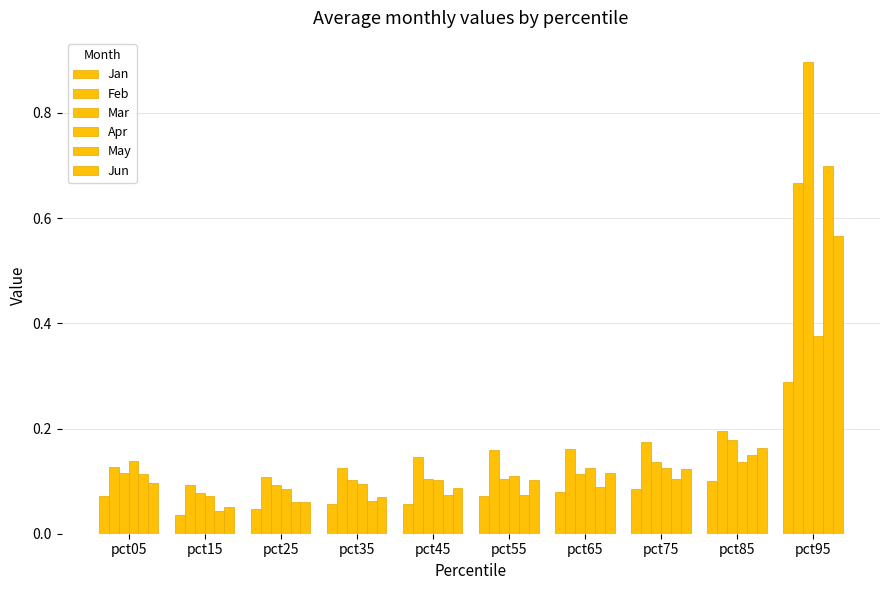

How many bars are there in each group?

6